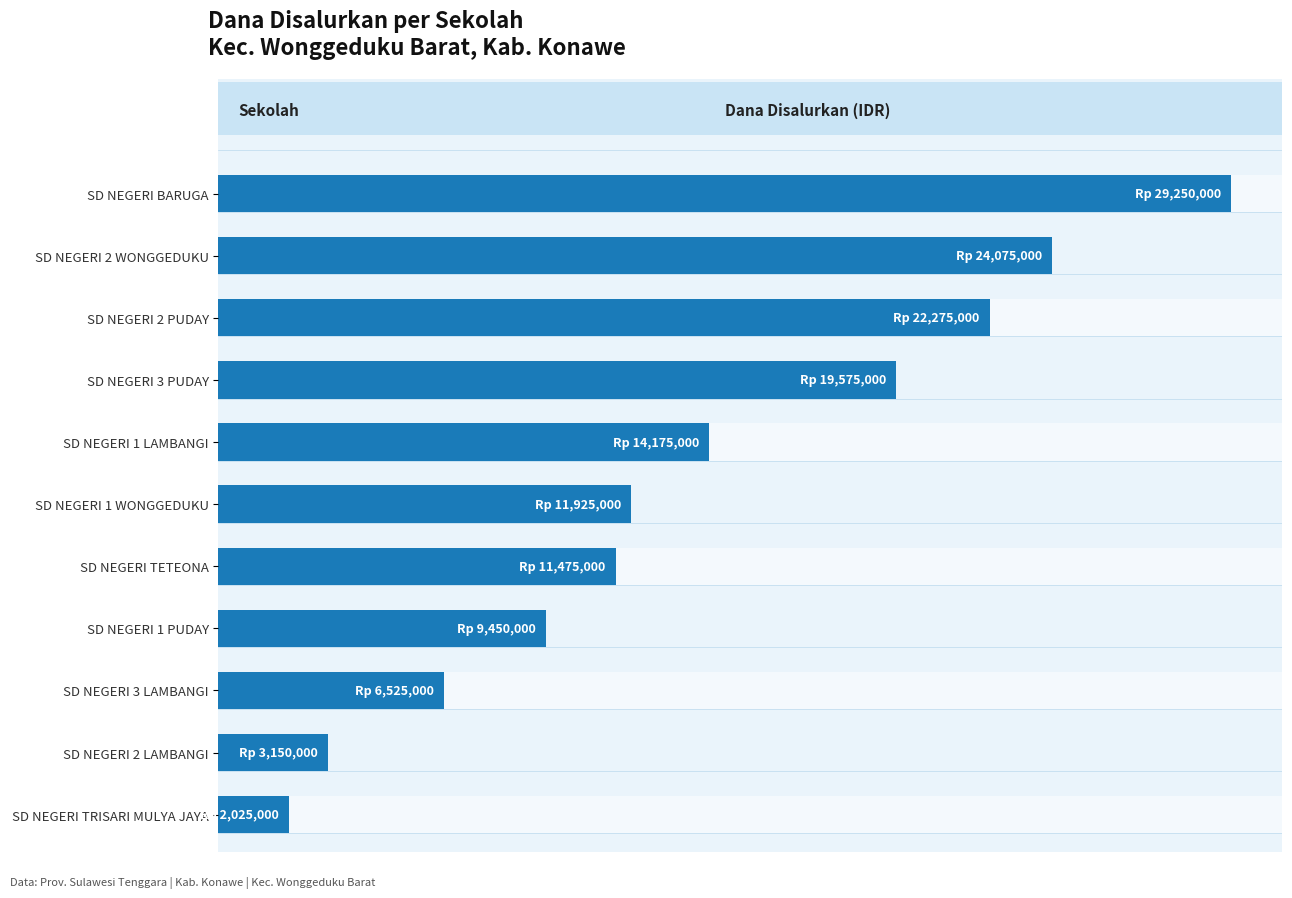

What is the difference between the maximum and minimum values?

27225000